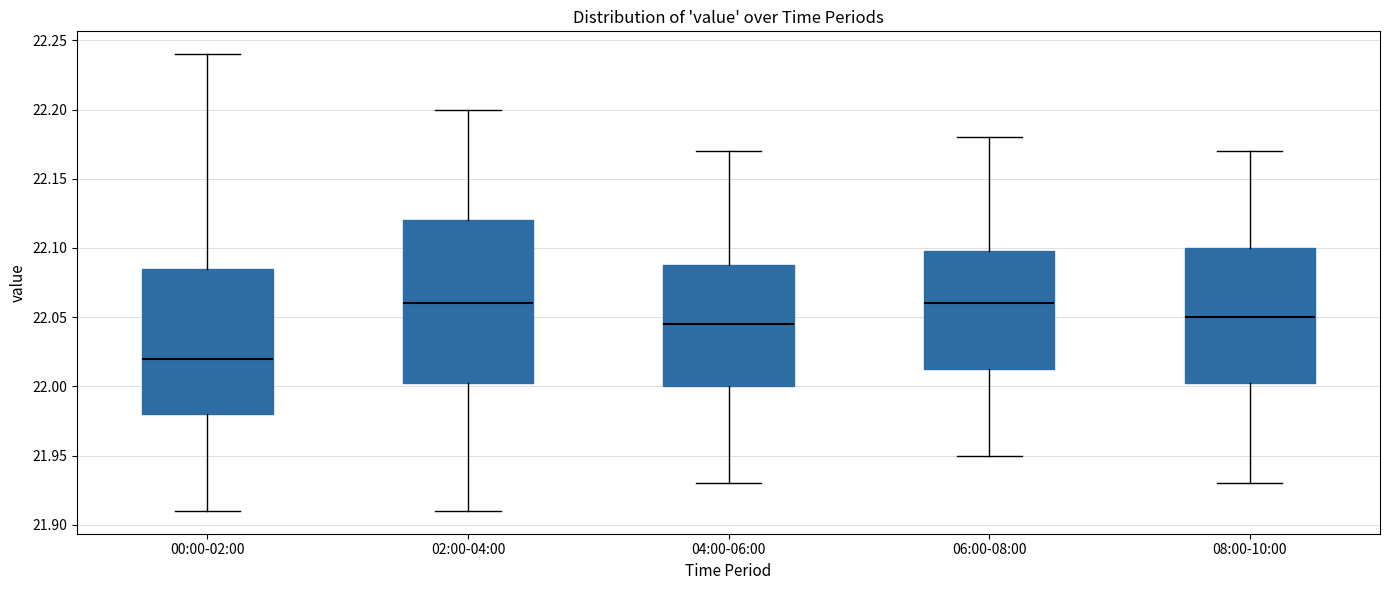

Reading left to right, transcribe this box plot: for each box, give where its median line is, the range the box spans, and where its two whiskers end, as read against the y-axis. The values are not printed on the chart, so give them approximately, as read against the axis.

00:00-02:00: median 22.020, box 21.980 to 22.085, whiskers 21.910 to 22.240
02:00-04:00: median 22.060, box 22.005 to 22.120, whiskers 21.910 to 22.200
04:00-06:00: median 22.045, box 22.000 to 22.090, whiskers 21.930 to 22.170
06:00-08:00: median 22.060, box 22.015 to 22.100, whiskers 21.950 to 22.180
08:00-10:00: median 22.050, box 22.005 to 22.100, whiskers 21.930 to 22.170